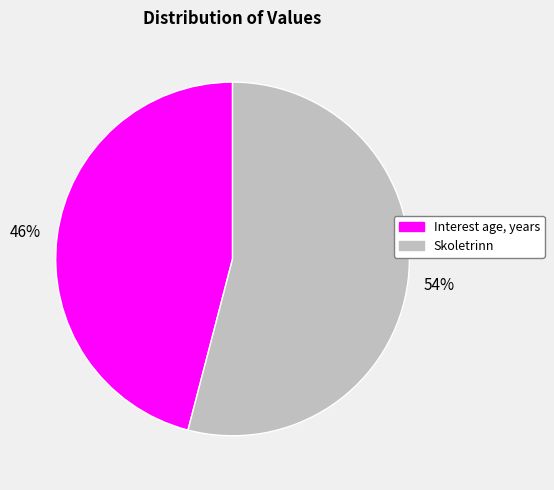

To the nearest percent, what portion does Interest age, years represent?

46%